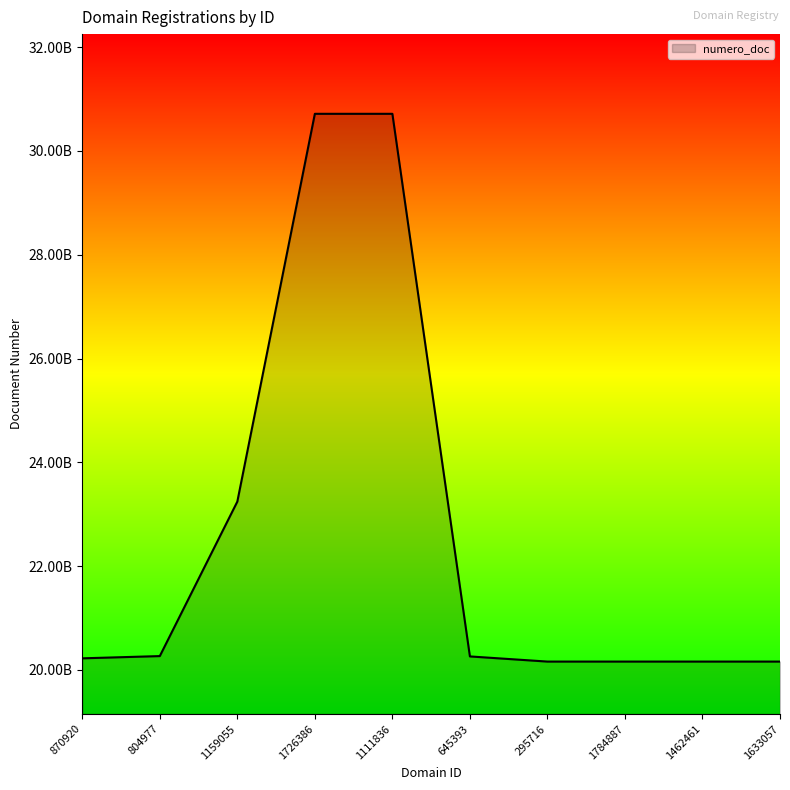

Does the chart display data point markers on the line(s)?

No